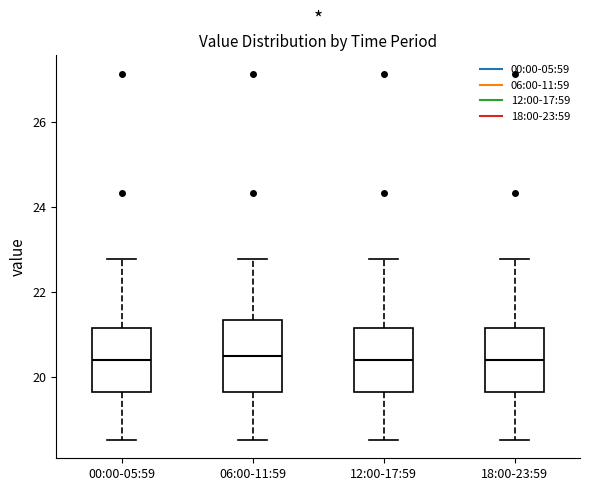

Reading left to right, read every box against the y-axis: the position of its median line, the range the box covers, and the ends of its whiskers. The values are not printed on the chart, so give them approximately, as read against the axis.

00:00-05:59: median 20.4, box 19.6 to 21.2, whiskers 18.6 to 22.8
06:00-11:59: median 20.6, box 19.6 to 21.4, whiskers 18.6 to 22.8
12:00-17:59: median 20.4, box 19.6 to 21.2, whiskers 18.6 to 22.8
18:00-23:59: median 20.4, box 19.6 to 21.2, whiskers 18.6 to 22.8